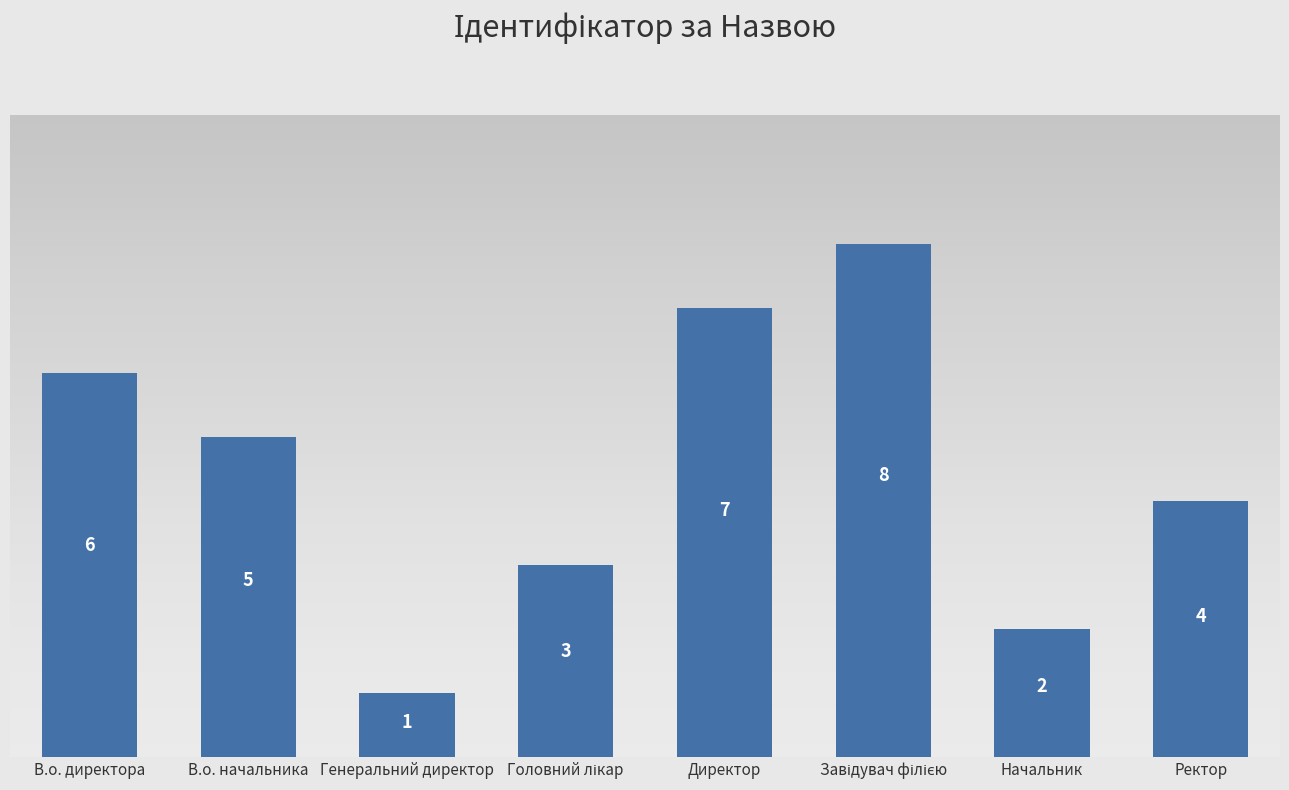

Approximately how many times larger is the value at В.о. начальника compared to В.о. директора?

0.8